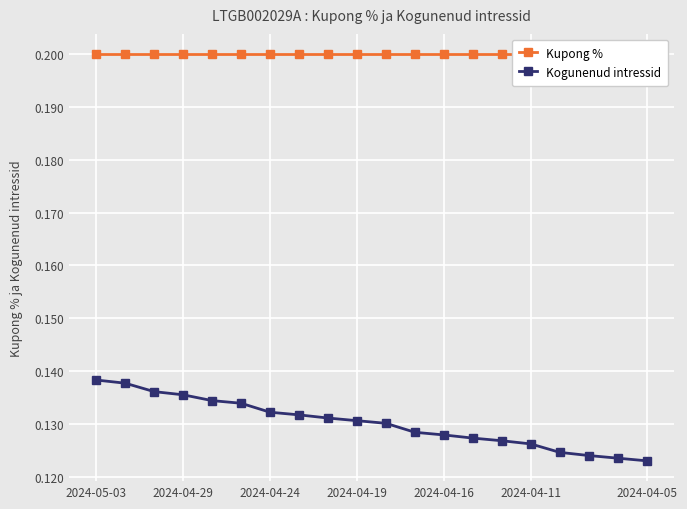

What position from the left is 18?

19